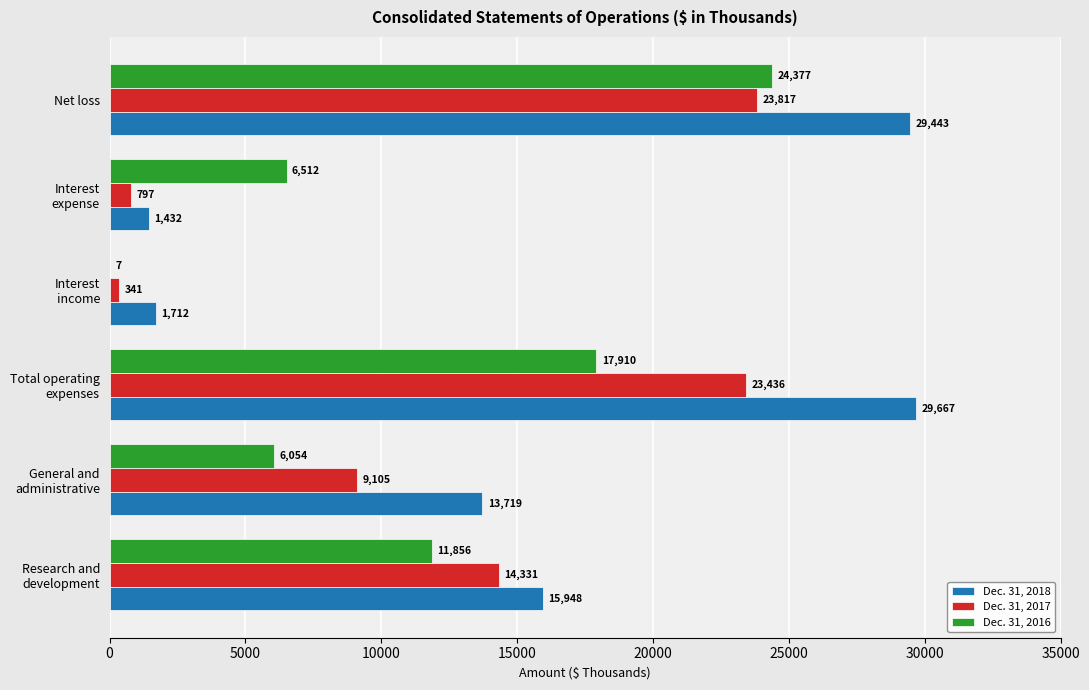

Is it true that Dec. 31, 2018 equals 29443 at Net loss?

True